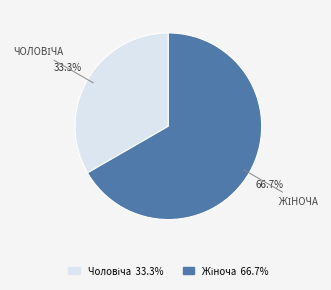

Is there any slice that represents more than half of the pie?

Yes